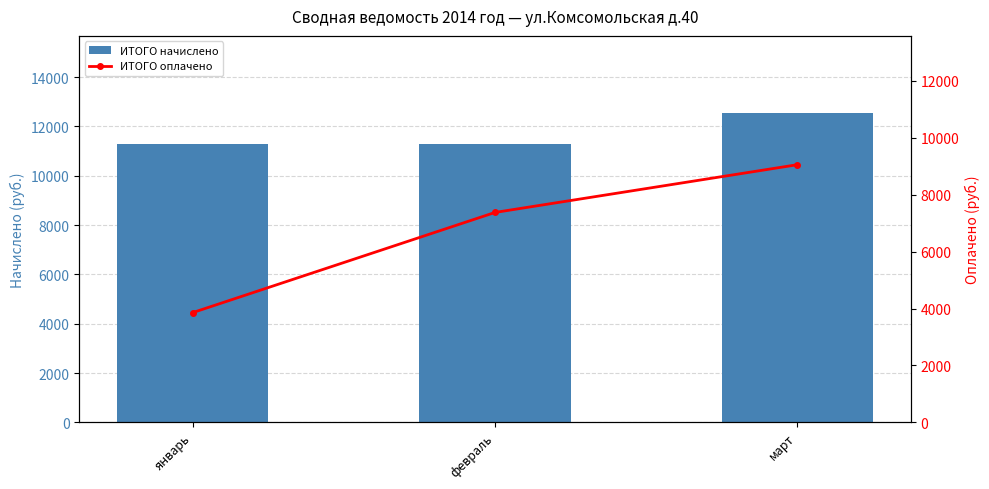

What is the average value of the ИТОГО оплачено series?

6763.2